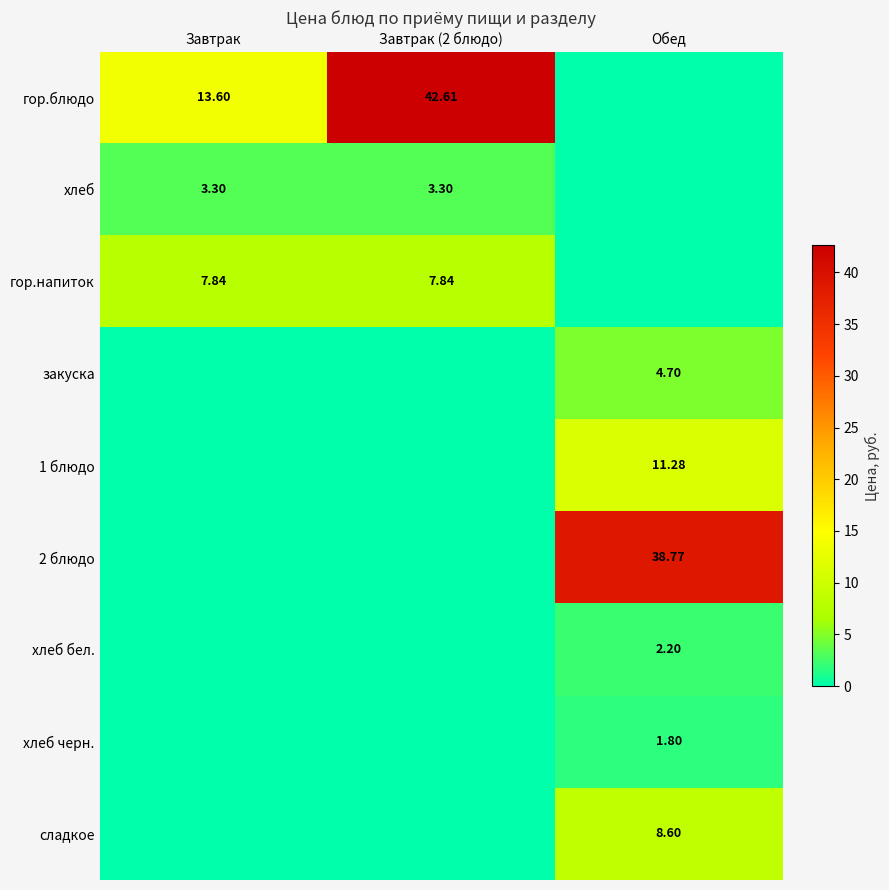

List the series in order of their peak value, lowest first.

хлеб черн., хлеб бел., хлеб, закуска, гор.напиток, сладкое, 1 блюдо, 2 блюдо, гор.блюдо